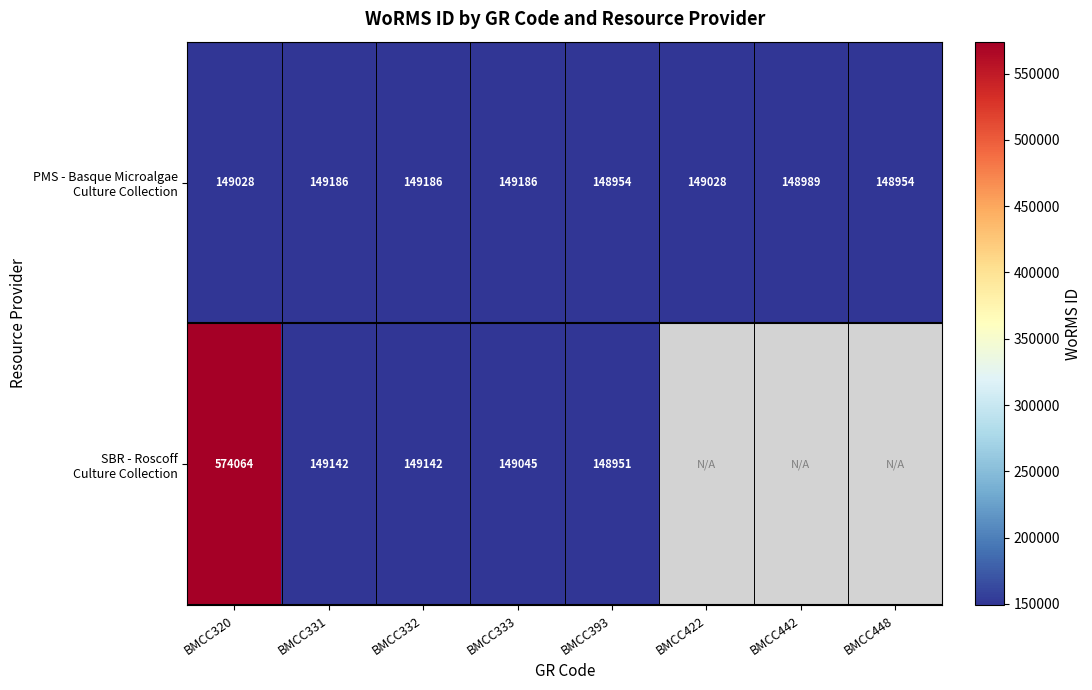

How many data points does each series have?

8